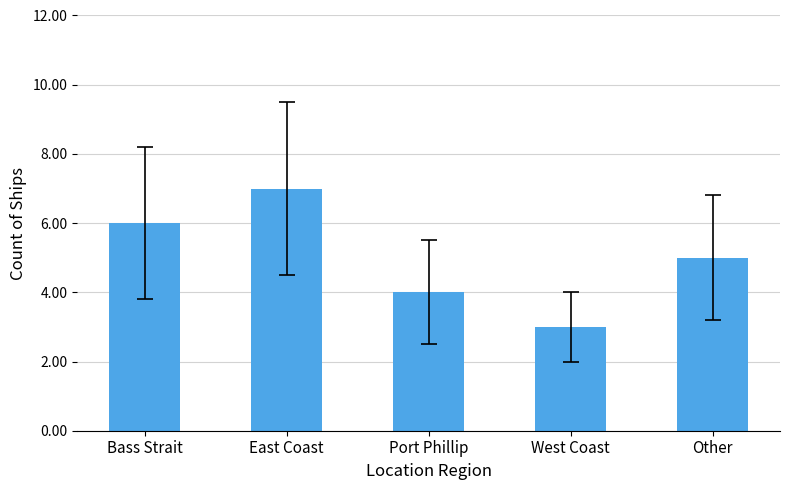

What is the sum of all values?

25